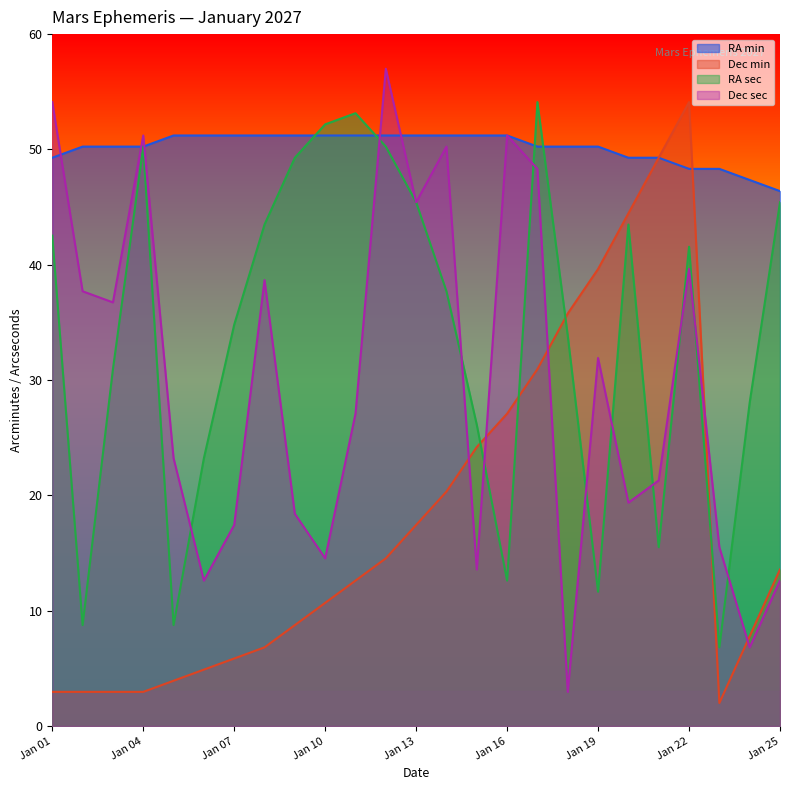

The Dec min series shows 14.0 at Jan 15. True or false?

False